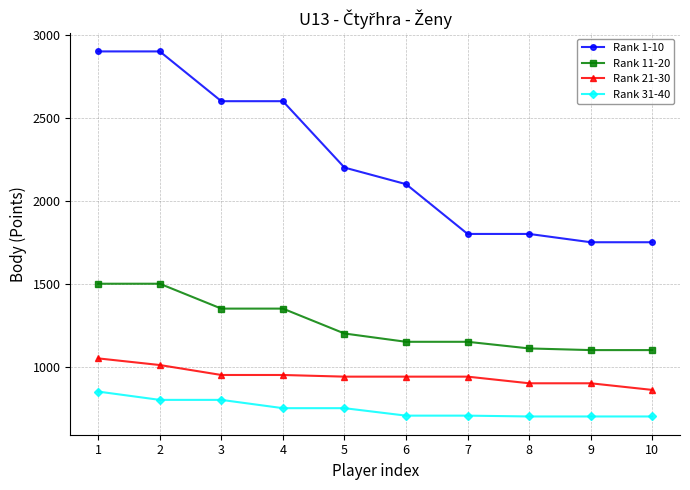

What is the difference between the second highest and second lowest values in the Rank 21-30 series?

110